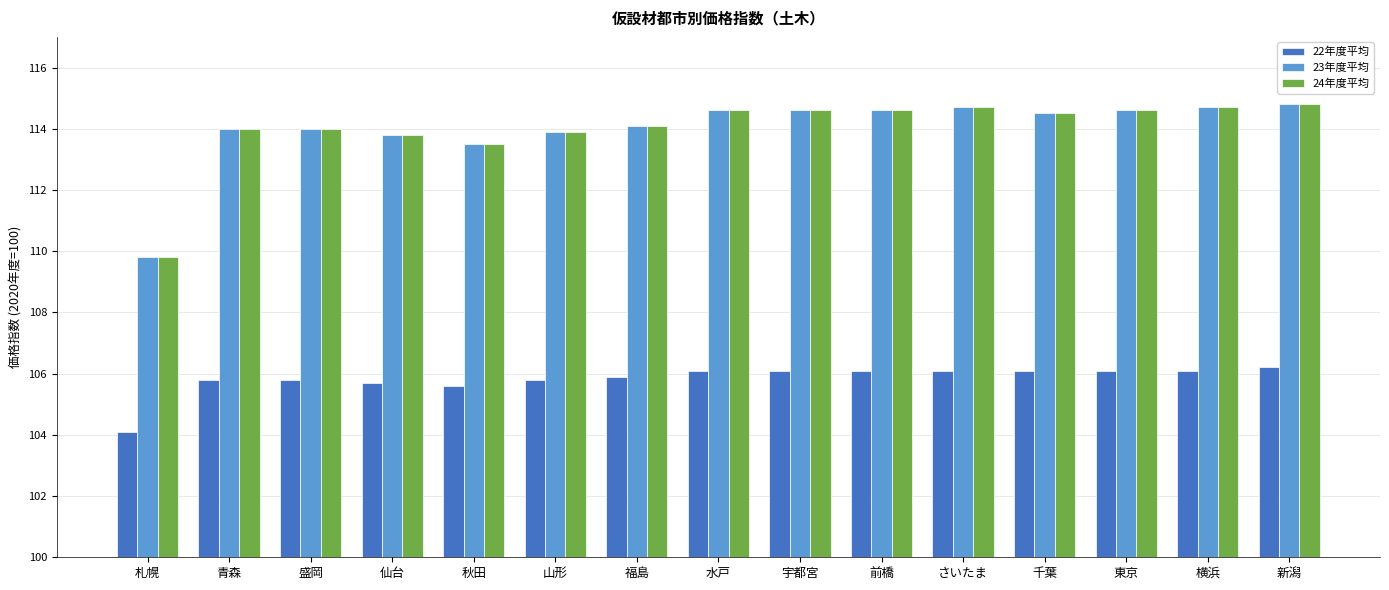

Which category has the lowest value in the 24年度平均 series?

札幌